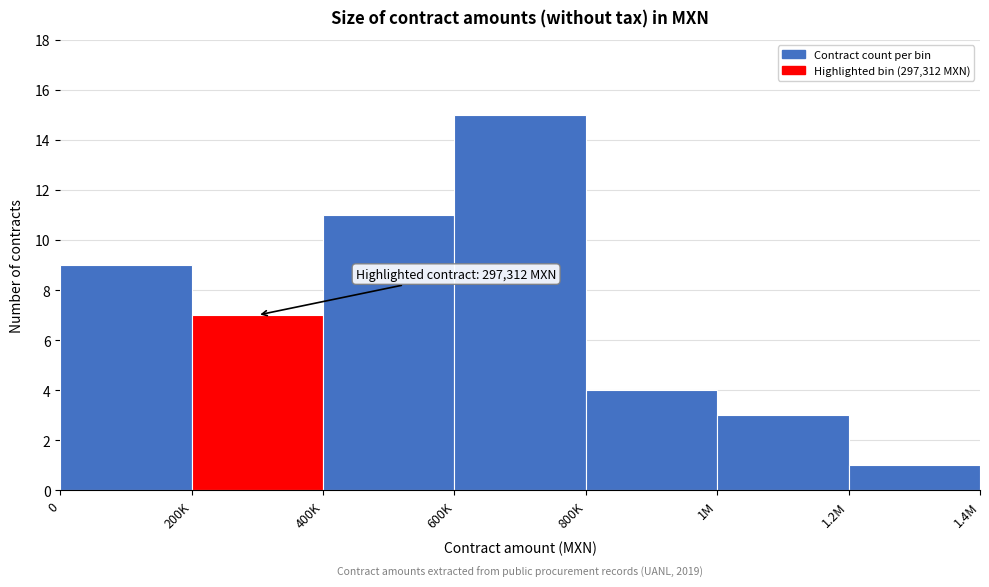

Reading left to right, list all the values displayed in this chart.

0=9	200K=7	400K=11	600K=15	800K=4	1M=3	1.2M=1